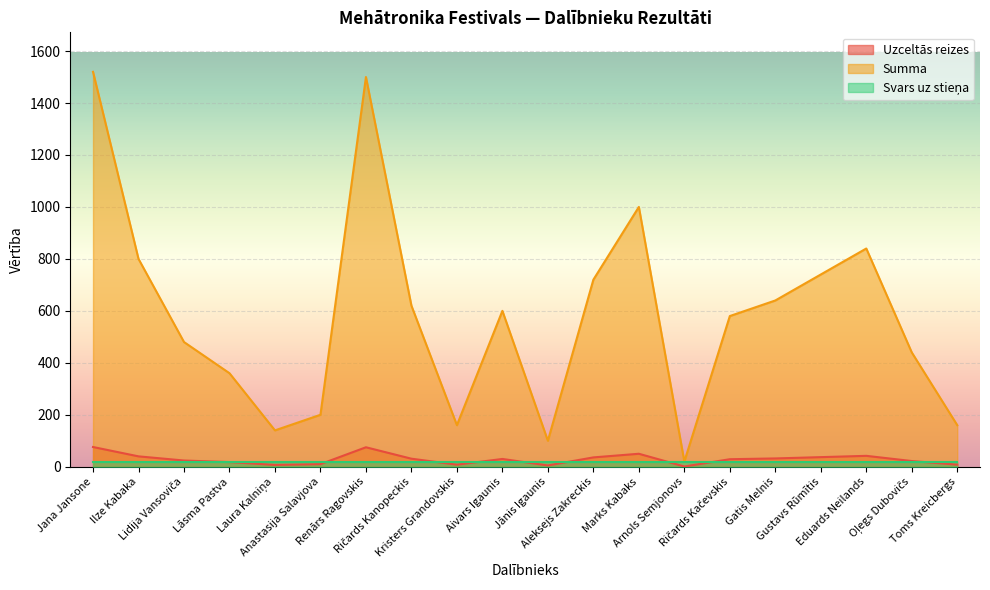

Which series has the largest range (max minus min)?

Summa